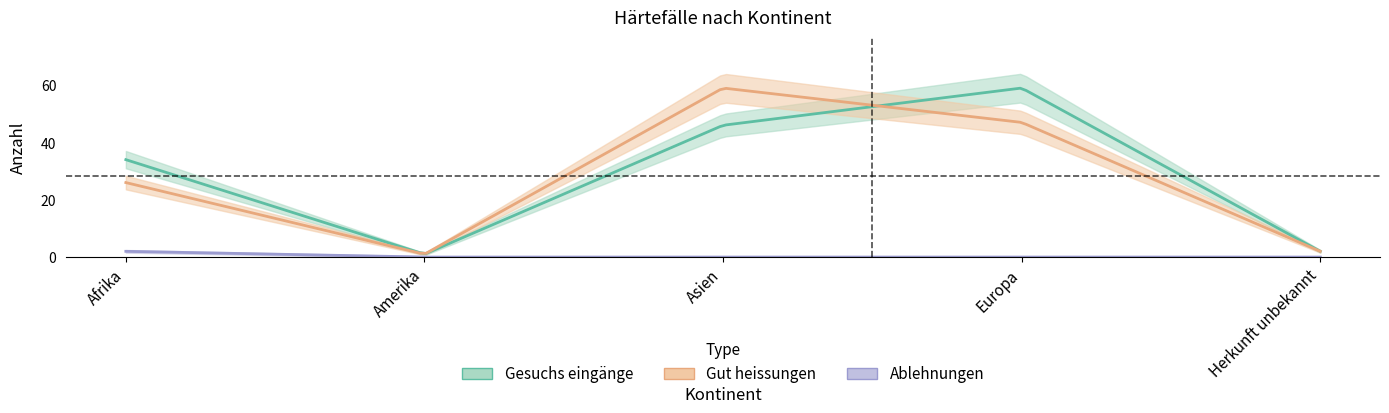

Which has a higher value, Europa or Herkunft unbekannt?

Europa